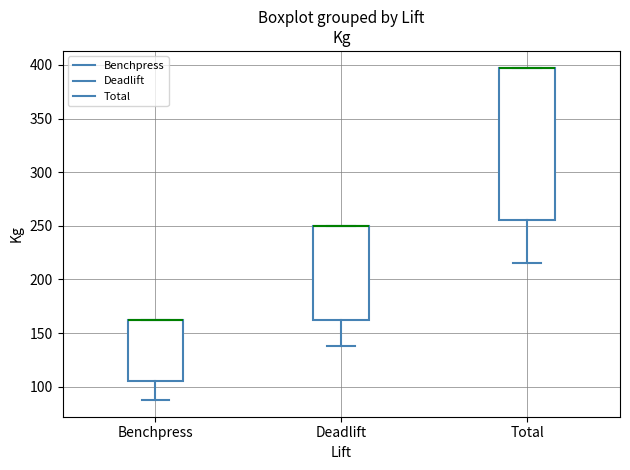

Reading left to right, read every box against the y-axis: the position of its median line, the range the box covers, and the ends of its whiskers. The values are not printed on the chart, so give them approximately, as read against the axis.

Benchpress: median 165 (drawn on the box's upper edge), box 105 to 165, whiskers 90 to 165
Deadlift: median 250 (drawn on the box's upper edge), box 165 to 250, whiskers 140 to 250
Total: median 400 (drawn on the box's upper edge), box 255 to 400, whiskers 215 to 400